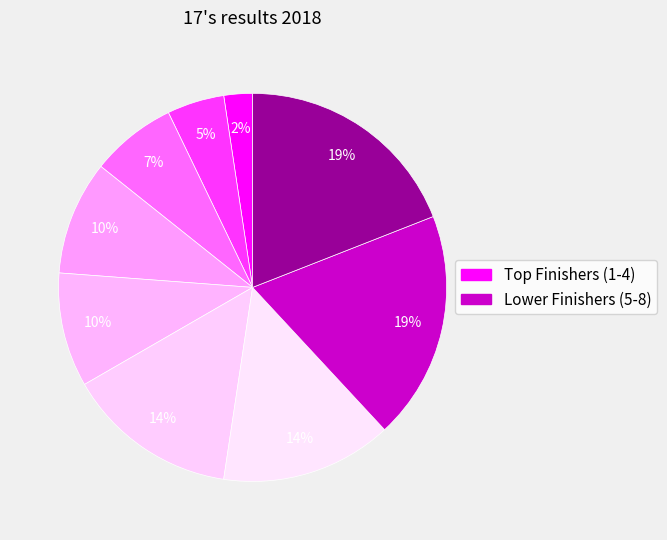

Count the number of slices in the pie.

9